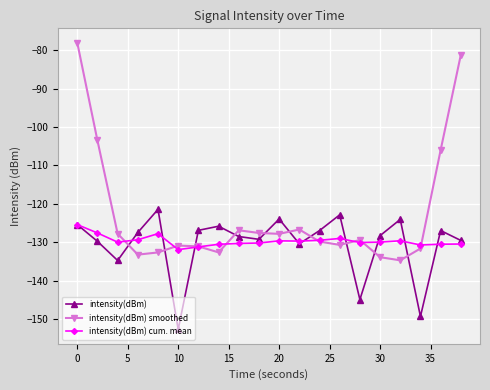

Which series has the largest total across all categories?

intensity(dBm) smoothed